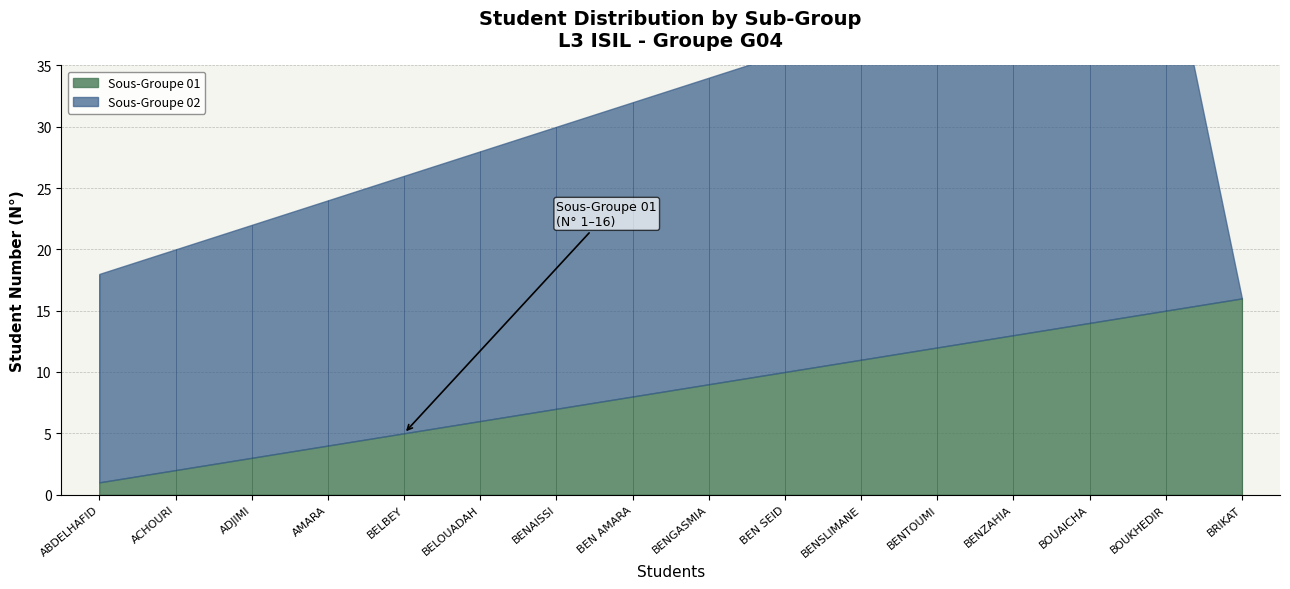

True or false: Sous-Groupe 02 has a value of 28 at BENTOUMI.

True